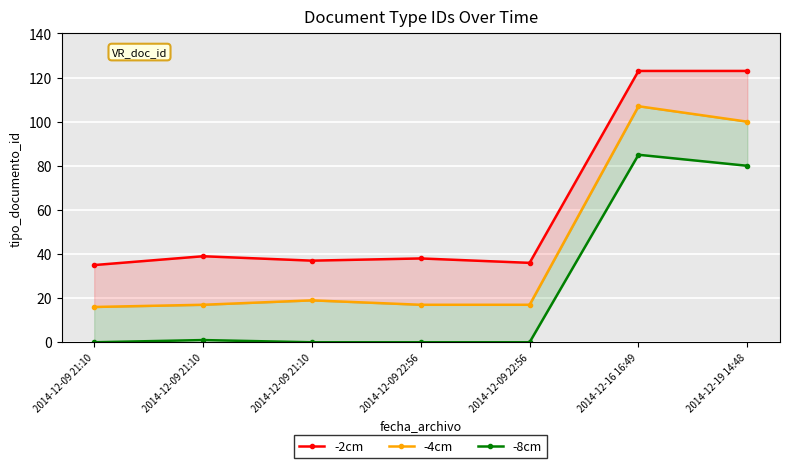

What is the label of the 2nd point from the left?

2014-12-09 21:10